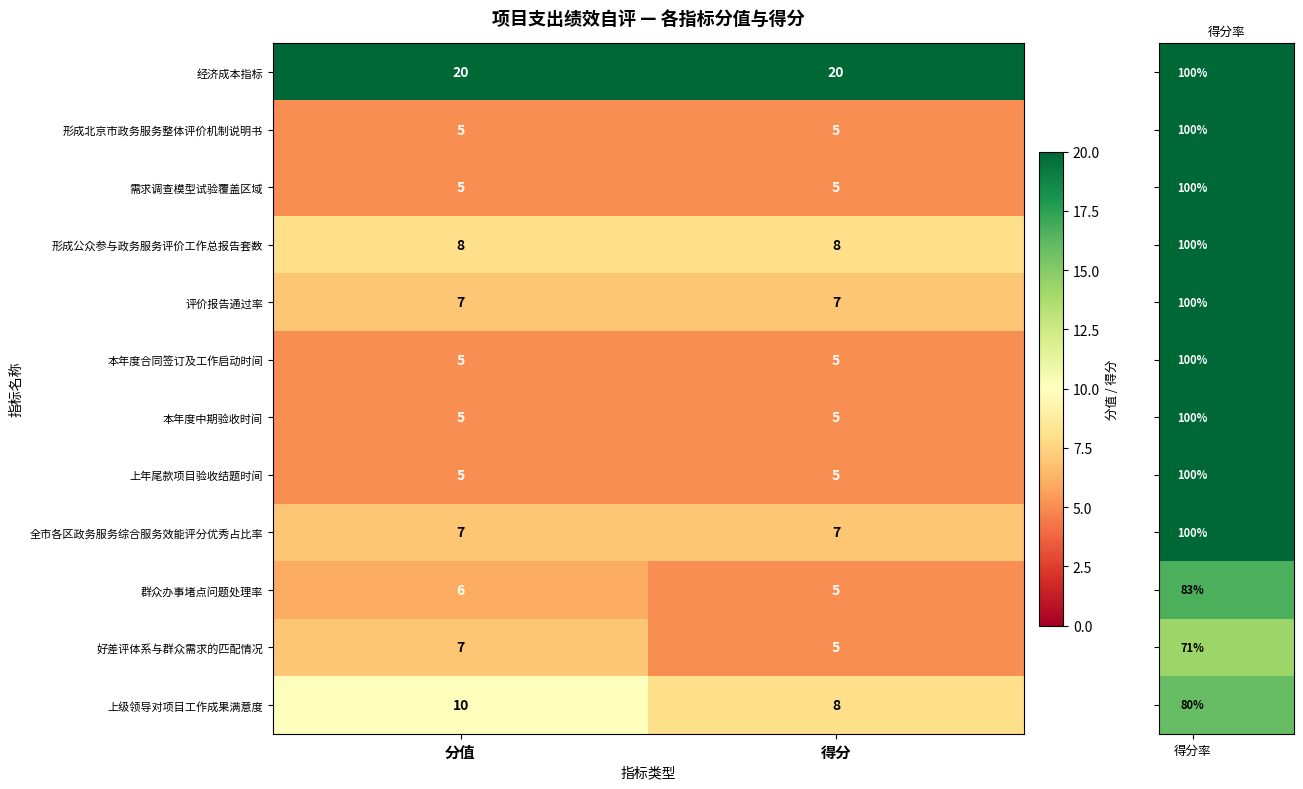

What is the spread (max minus min) of values at 得分?

15